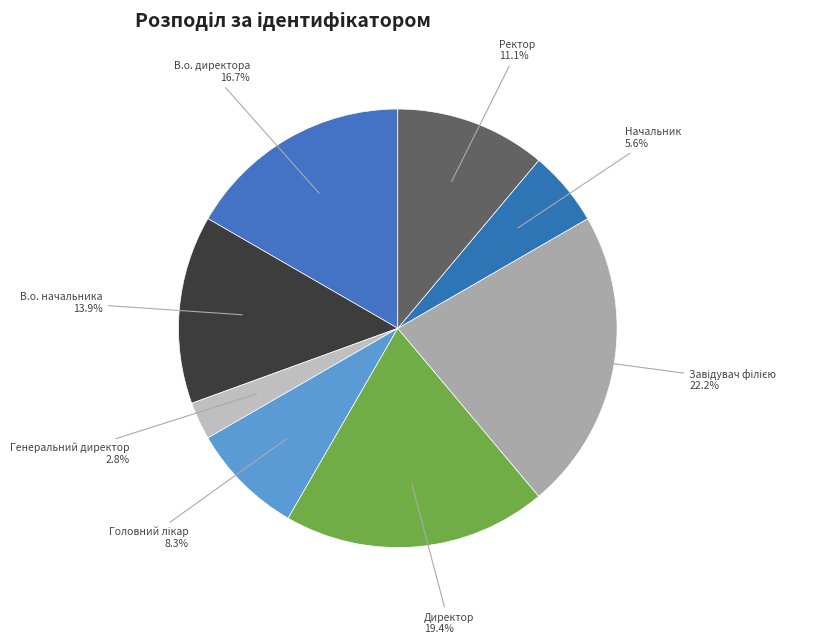

What percentage is the В.о. начальника slice, to the nearest percent?

14%